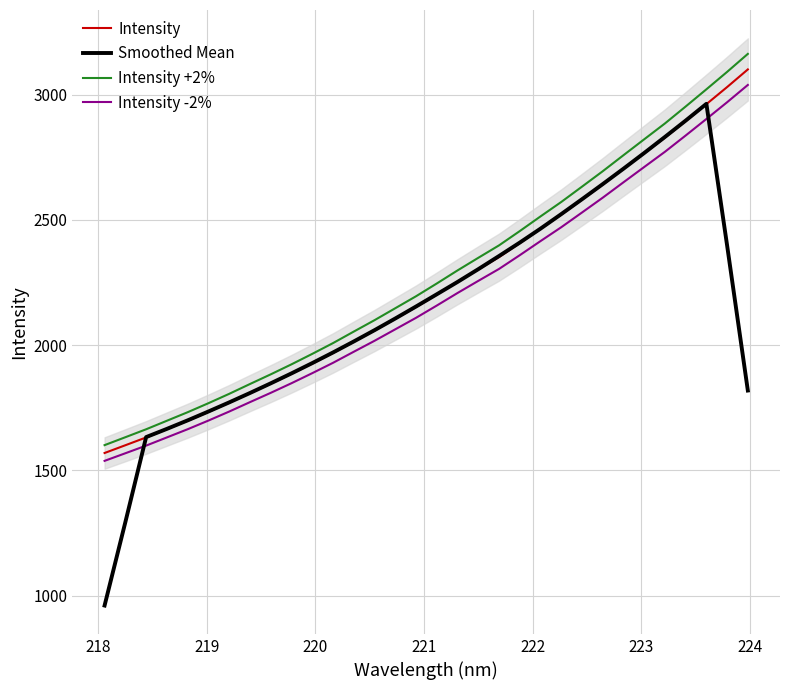

How many lines are shown in the chart?

4